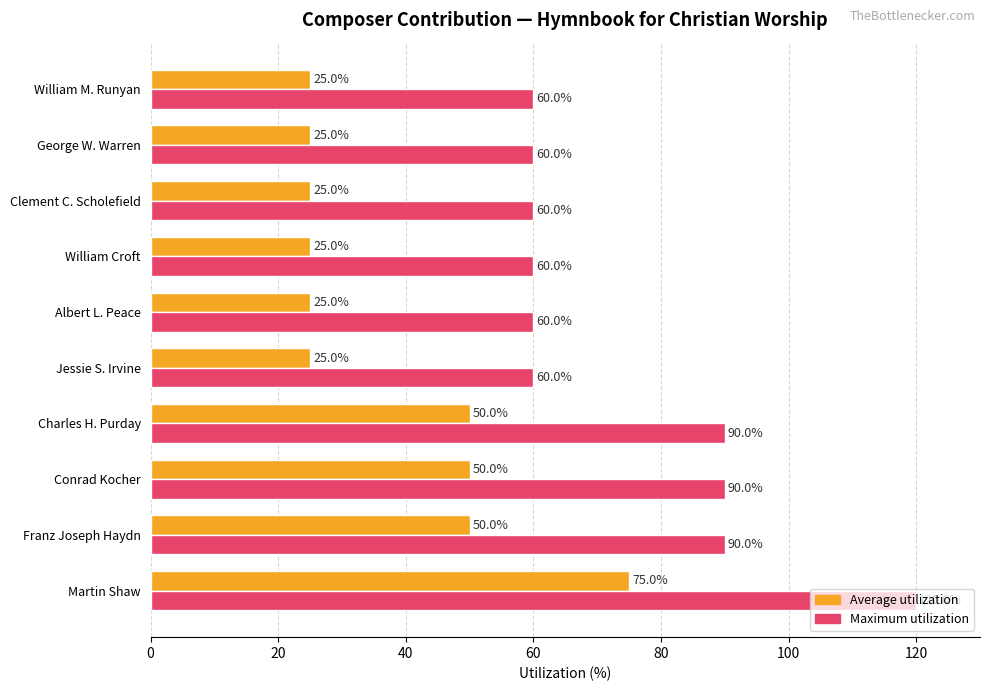

Count the Average utilization values in the range 25 to 50.

9